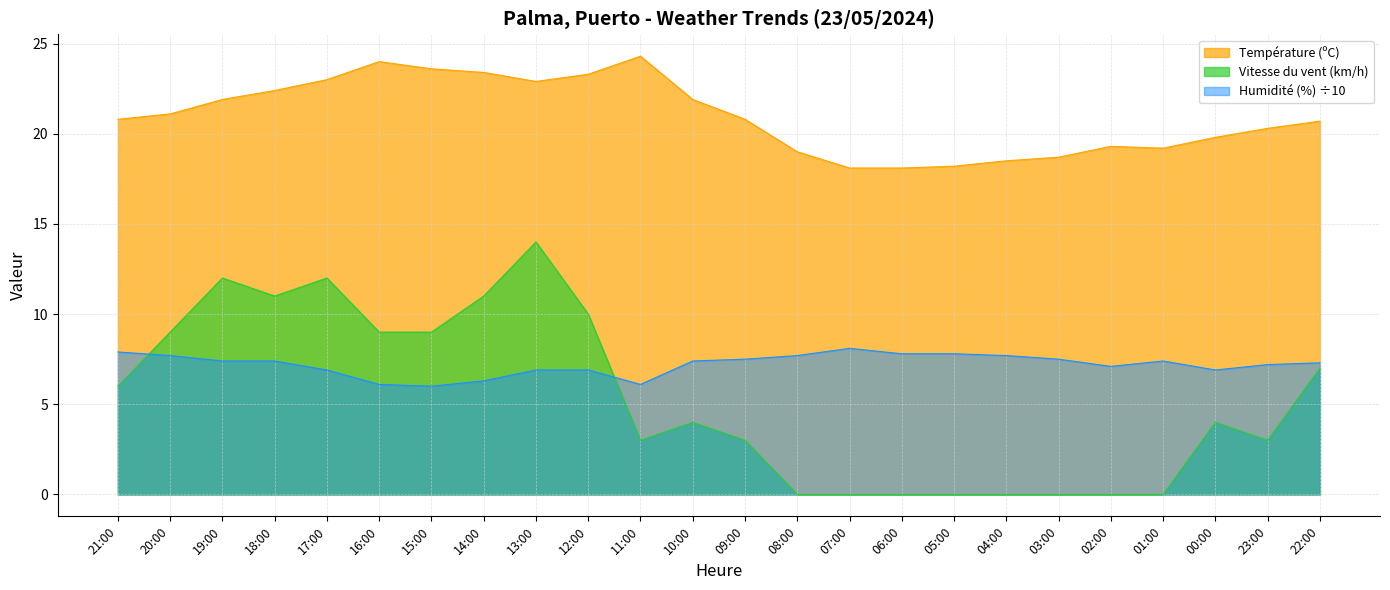

What is the sum of the Vitesse du vent (km/h) values at 05:00 and 18:00?

11.0